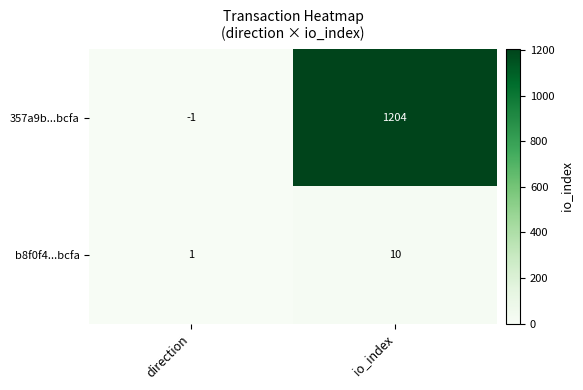

At which label is 357a9b...bcfa closest to 601?

direction